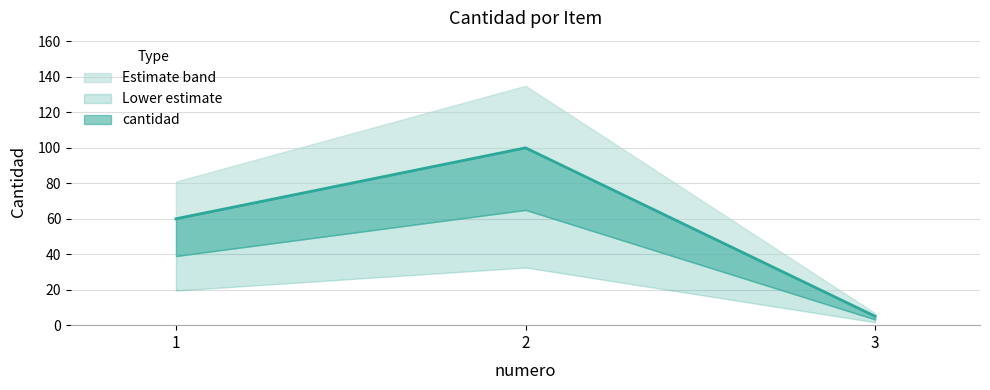

At which label is the value closest to 52?

1